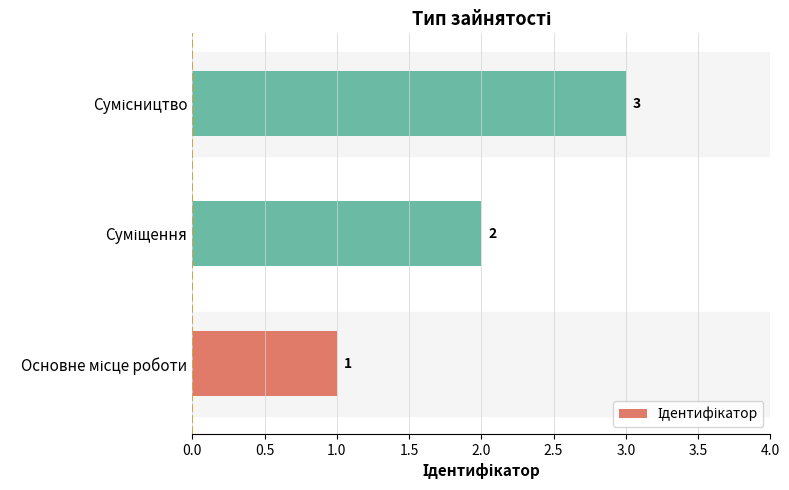

What is the maximum value shown in the chart?

3